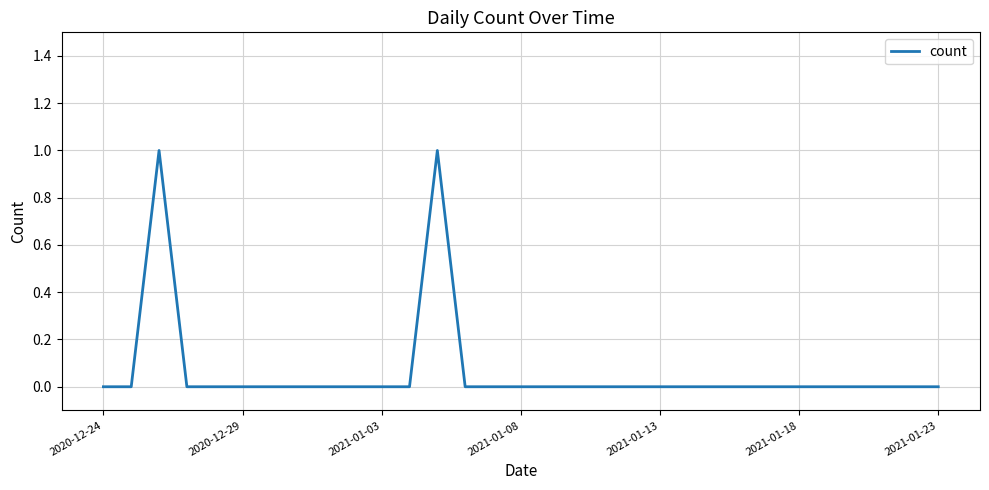

Is this an area chart (filled region under the line)?

No